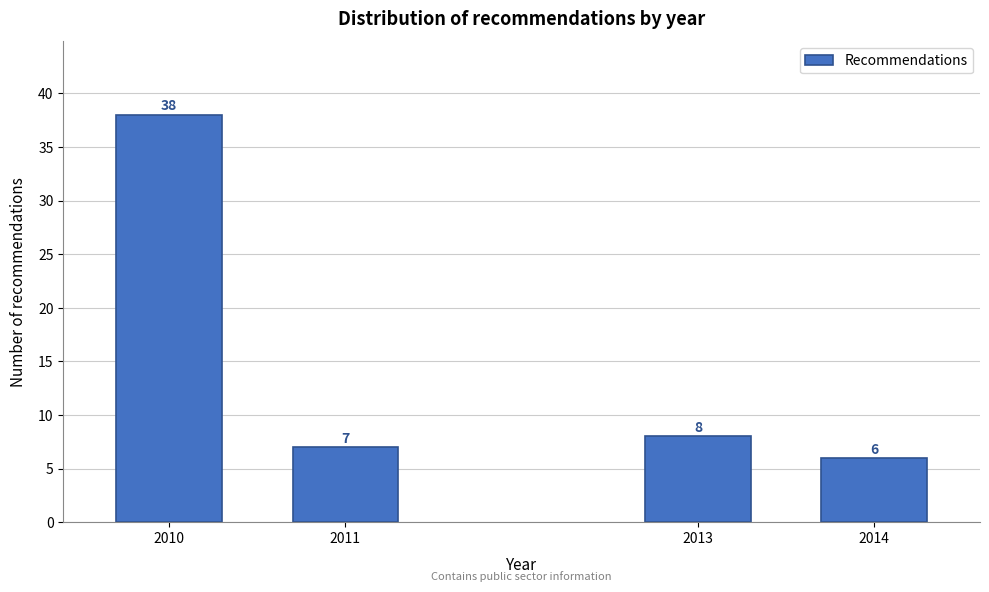

Reading left to right, list all the values displayed in this chart.

2010=38	2011=7	2013=8	2014=6